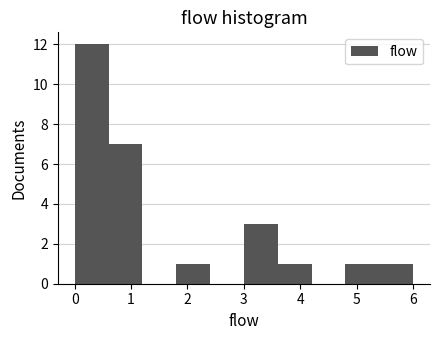

Reading left to right, transcribe this chart: for each bar, give the range it covers on the x-axis and its height. The values are not printed on the chart, so give them approximately, as read against the axis.

0.0 to 0.6: 12
0.6 to 1.2: 7
1.2 to 1.8: 0
1.8 to 2.4: 1
2.4 to 3.0: 0
3.0 to 3.6: 3
3.6 to 4.2: 1
4.2 to 4.8: 0
4.8 to 5.4: 1
5.4 to 6.0: 1